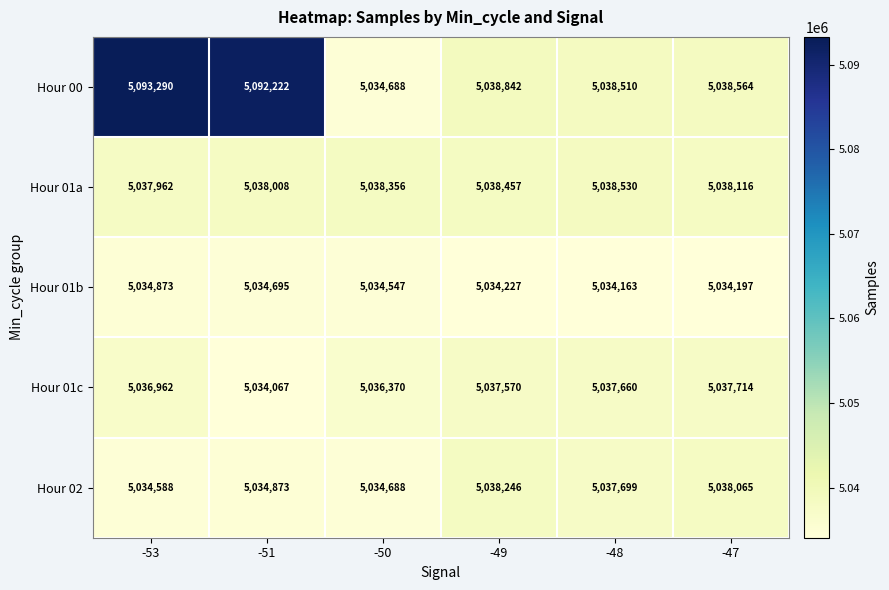

What is the spread (max minus min) of values at -49?

4615